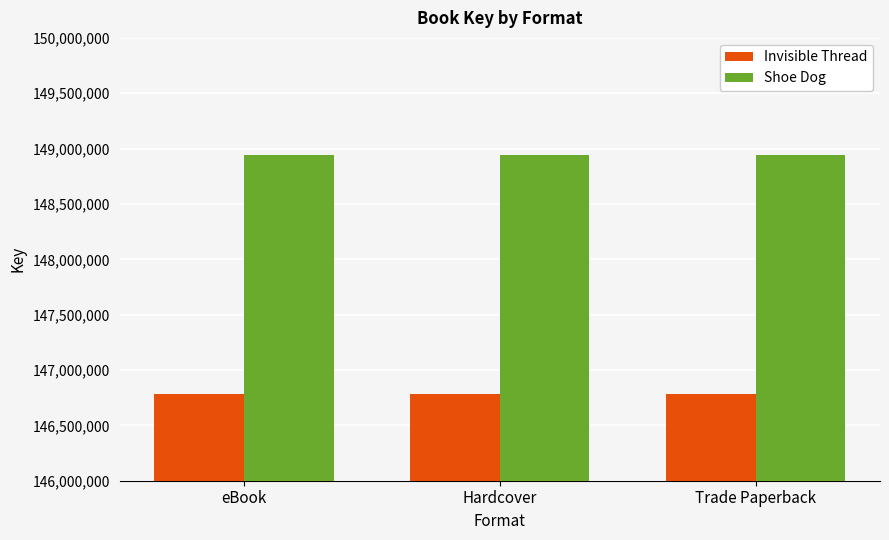

Are the bars grouped side by side (vs. stacked)?

Yes